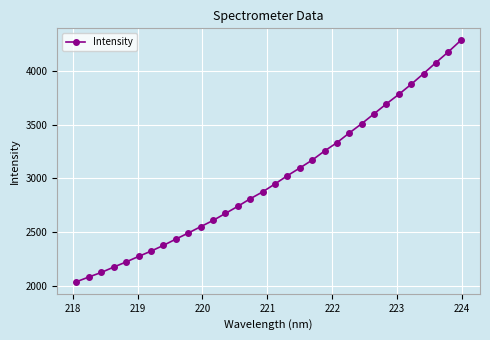

What is the average value?

3001.3